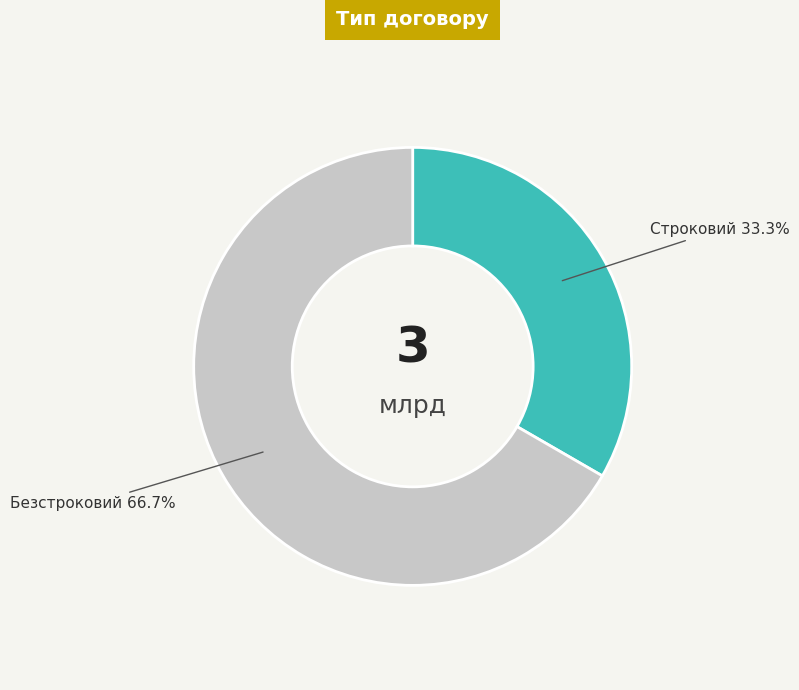

Which has a higher value, Строковий or Безстроковий?

Безстроковий